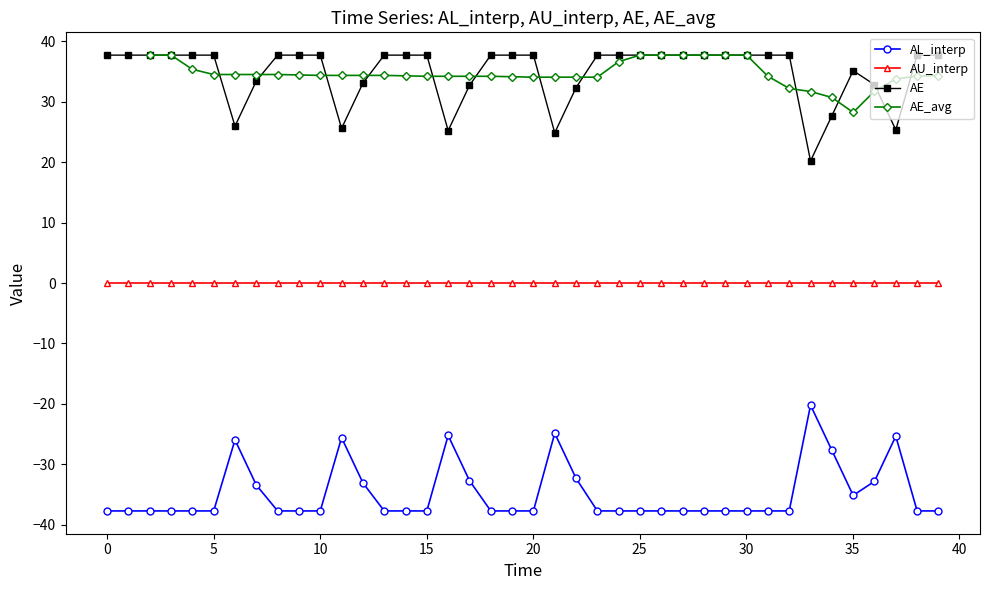

True or false: AU_interp and AE cross at least once.

False